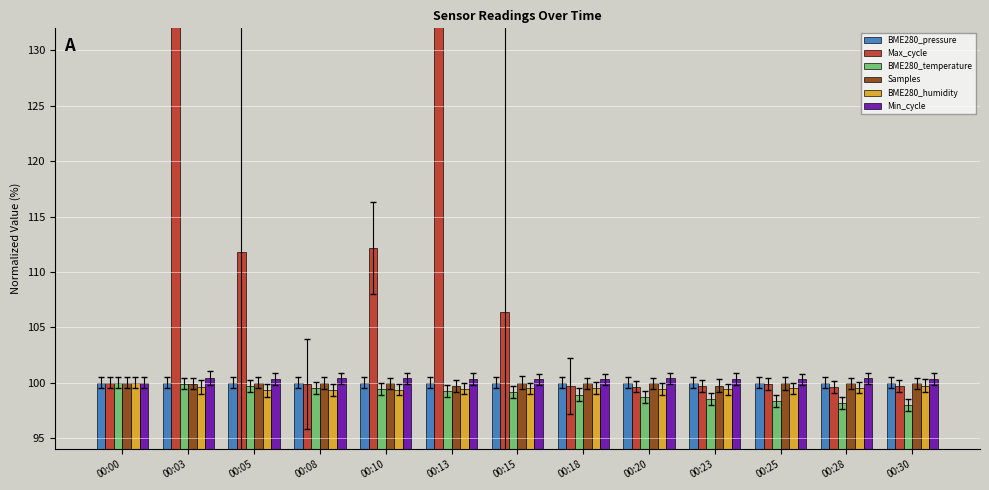

What is the average value of the Min_cycle series?

100.3